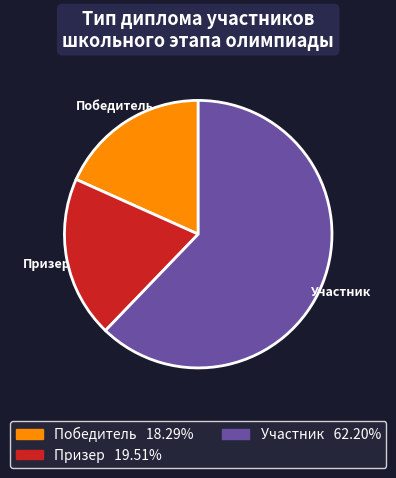

Which category has the biggest portion of the pie?

Участник